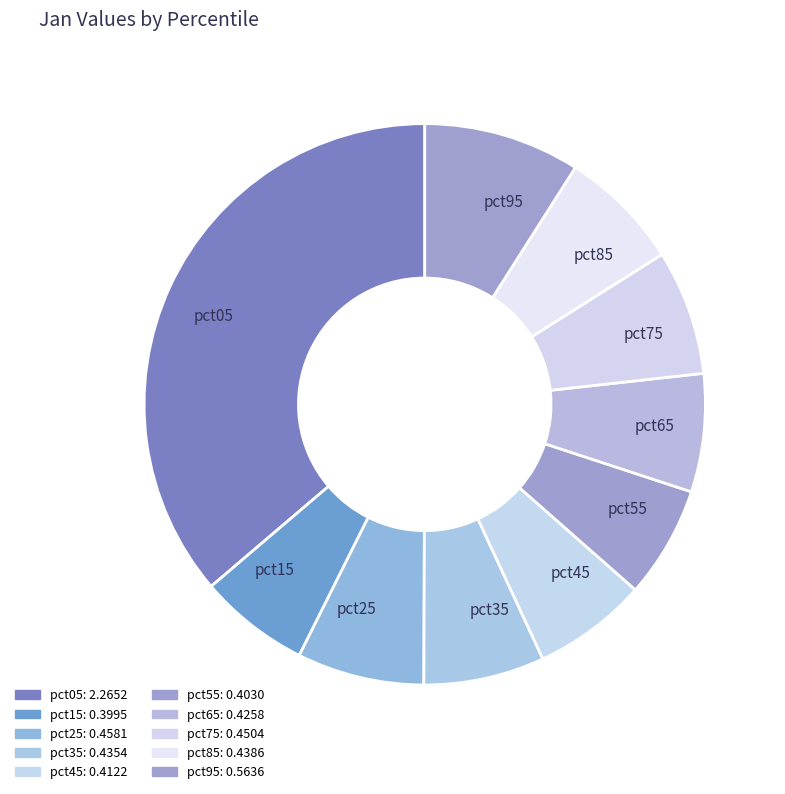

The pct95 slice represents 9% of the pie. True or false?

True